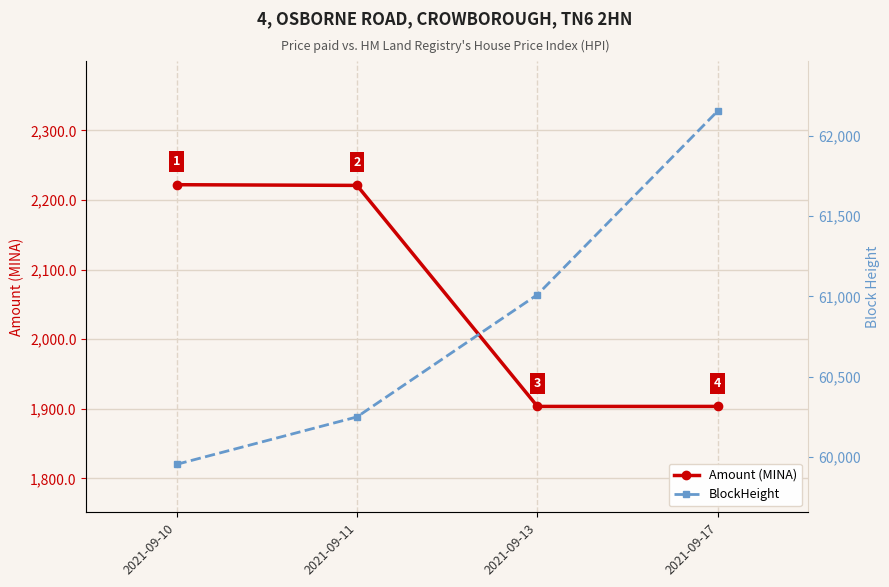

Reading left to right, transcribe all the data shown in this chart.

Amount (MINA): 2221.9	2220.9	1903.3	1903.3
BlockHeight: 59952.0	60248.0	61011.0	62158.0